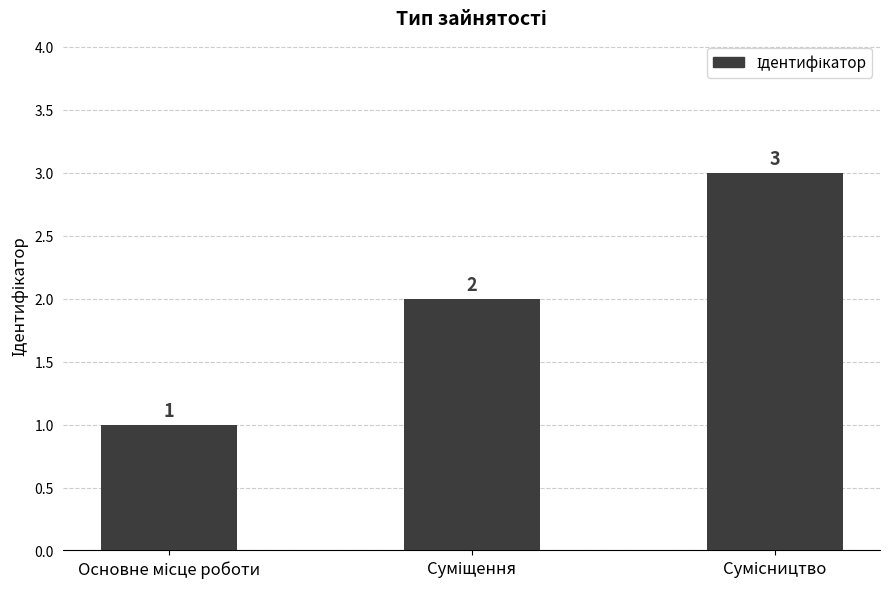

Count the values in the range 1 to 3.

3